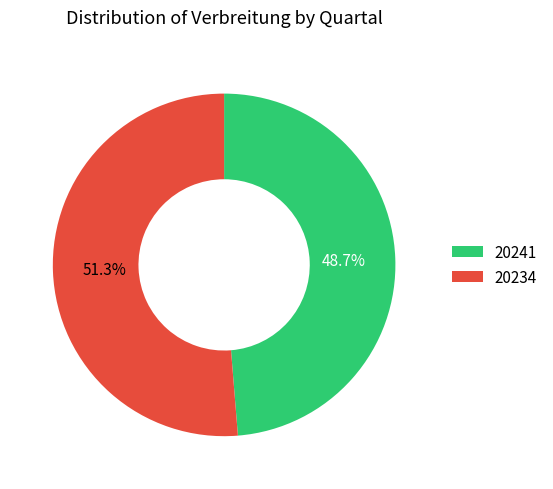

Is the sum of 20241 and 20234 greater than half?

Yes